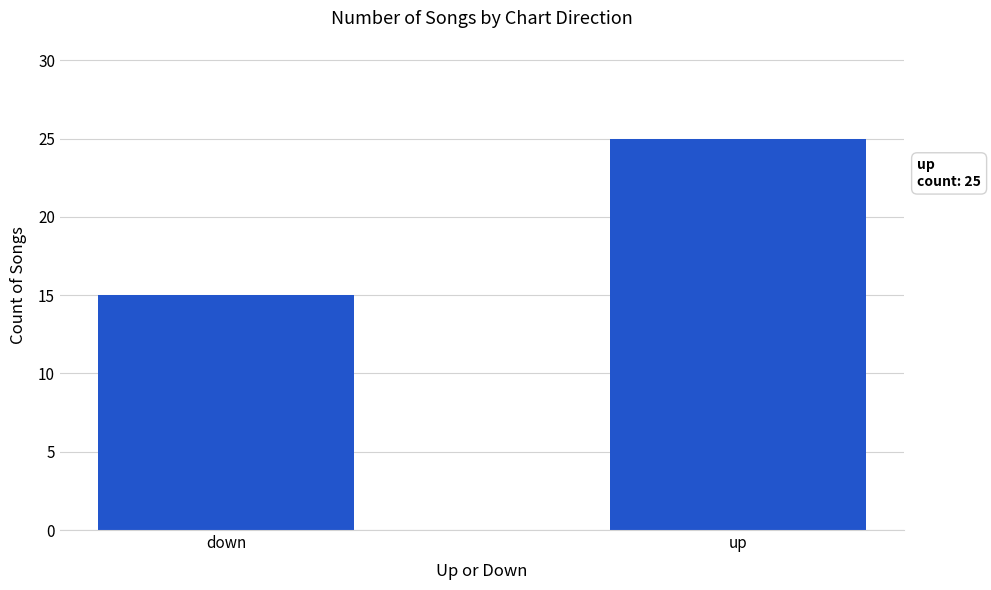

What position from the right is up?

1